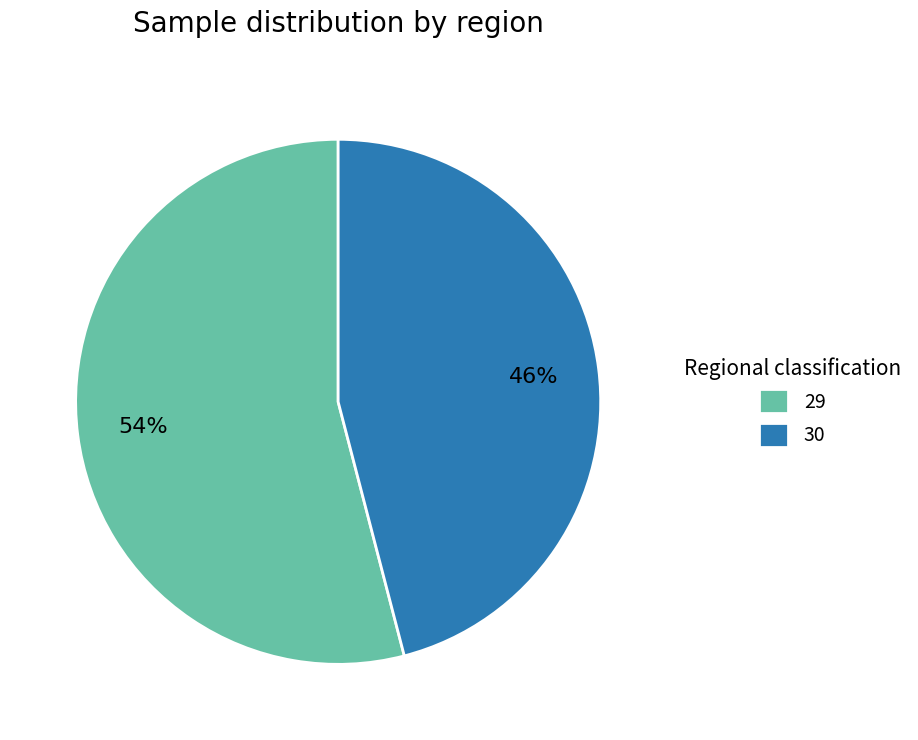

Is it true that 29 is 54% of the pie?

True